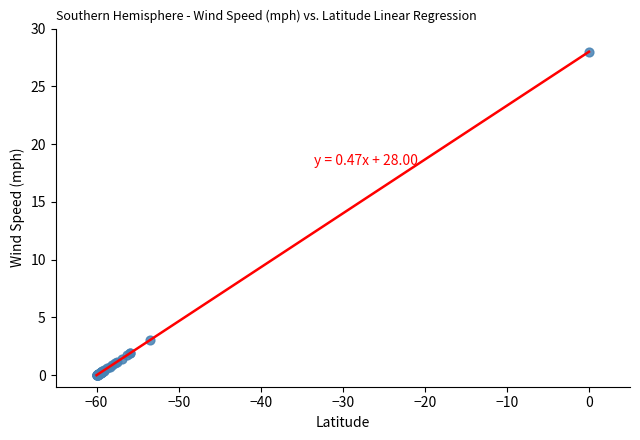

What Y value in the scatter plot is closest to 14?

3.0